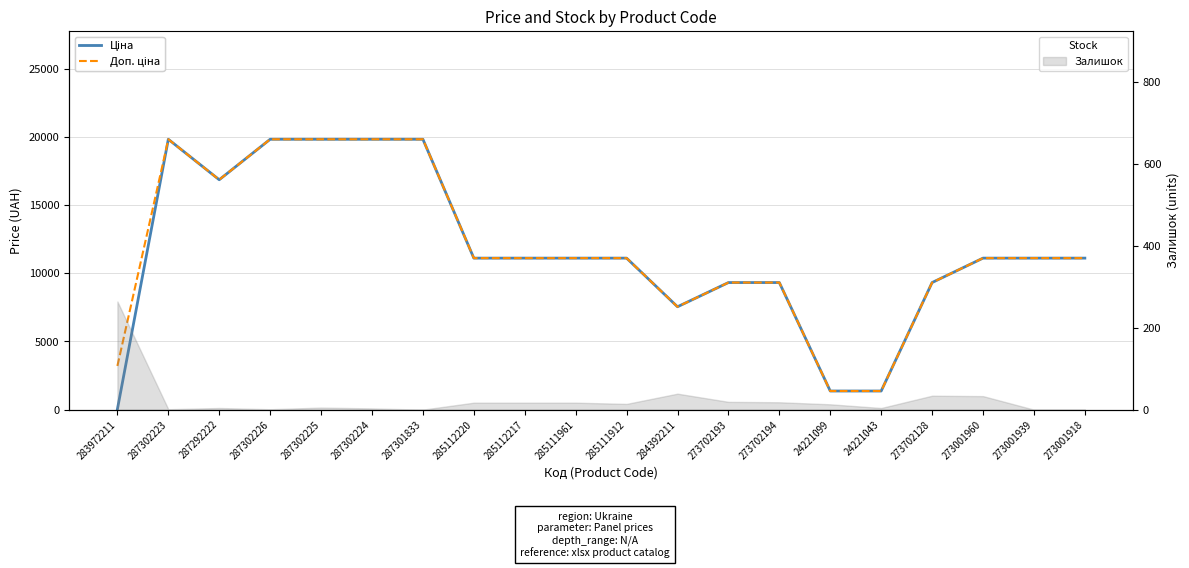

True or false: Ціна and Доп. ціна cross at least once.

False